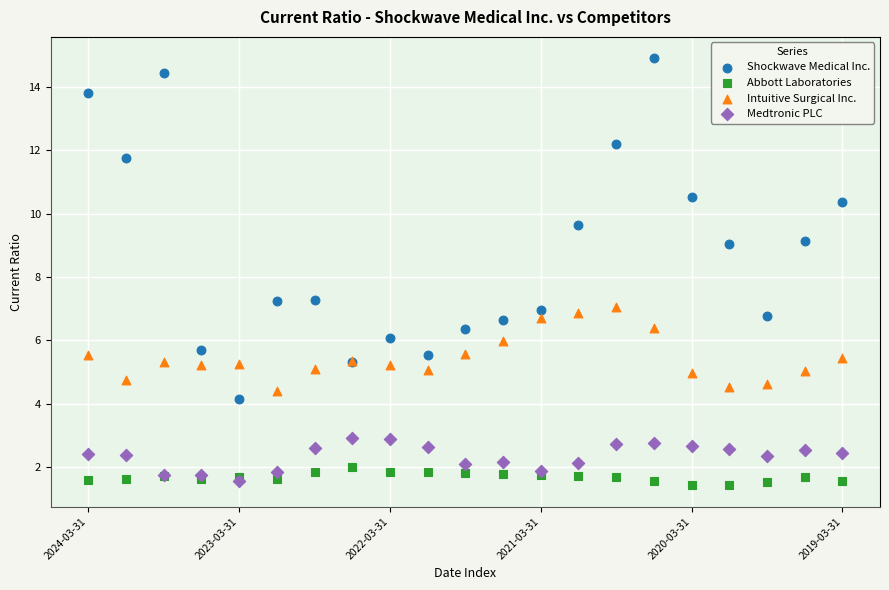

Which series has the largest Y range (max minus min)?

Shockwave Medical Inc.